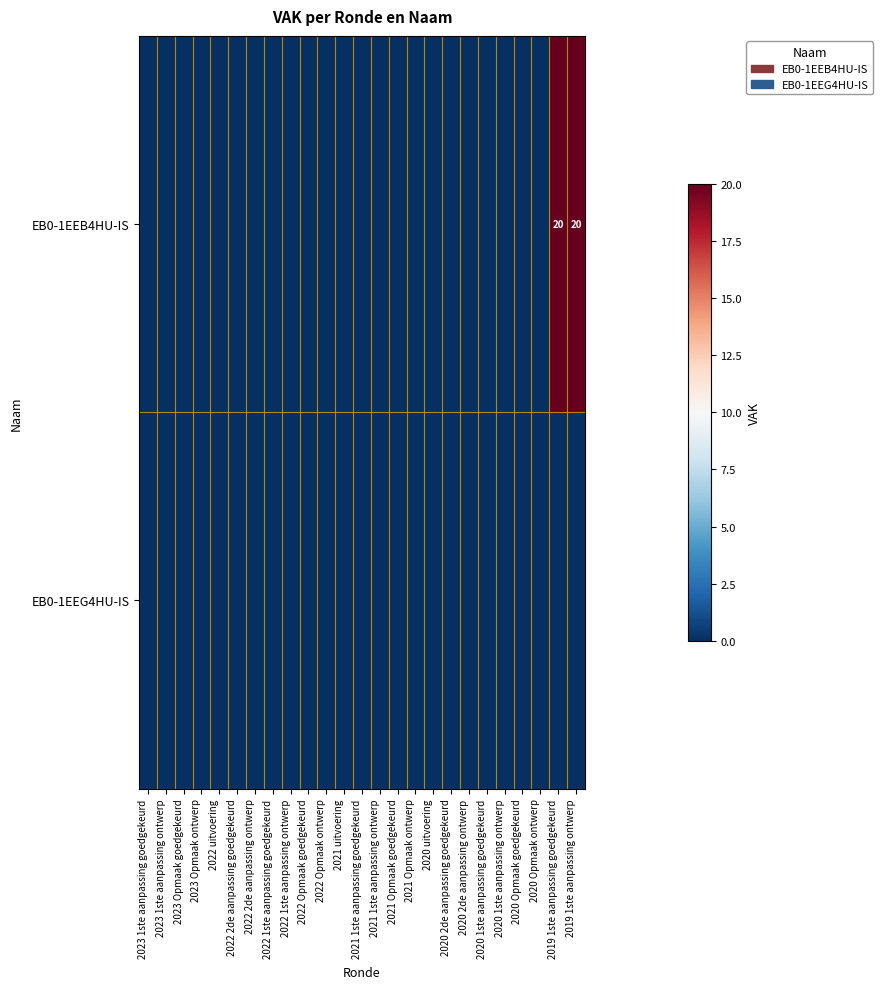

The EB0-1EEG4HU-IS series shows 0 at 2021 1ste aanpassing goedgekeurd. True or false?

True